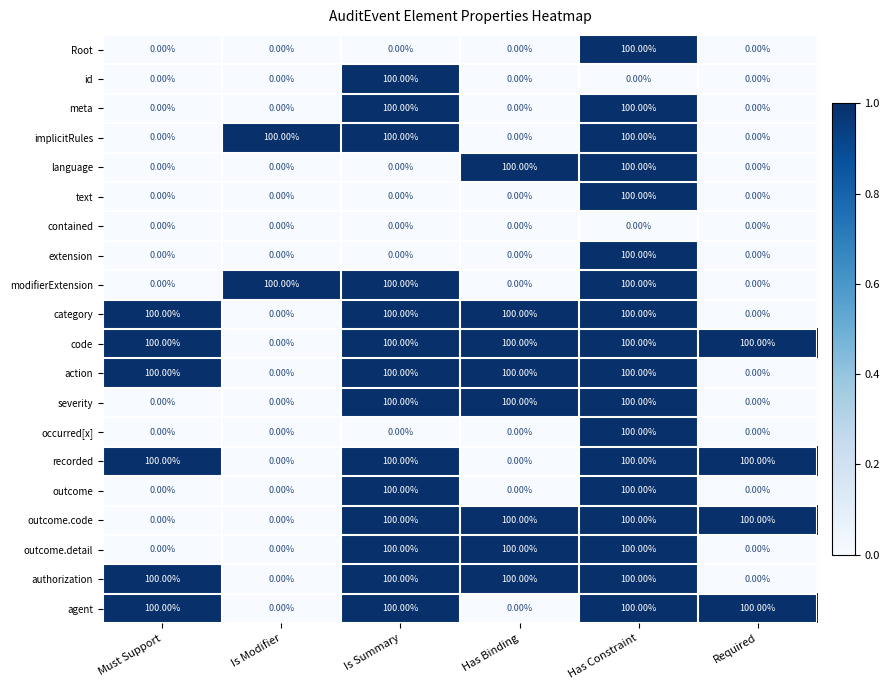

What is the spread (max minus min) of values at Has Binding?

100